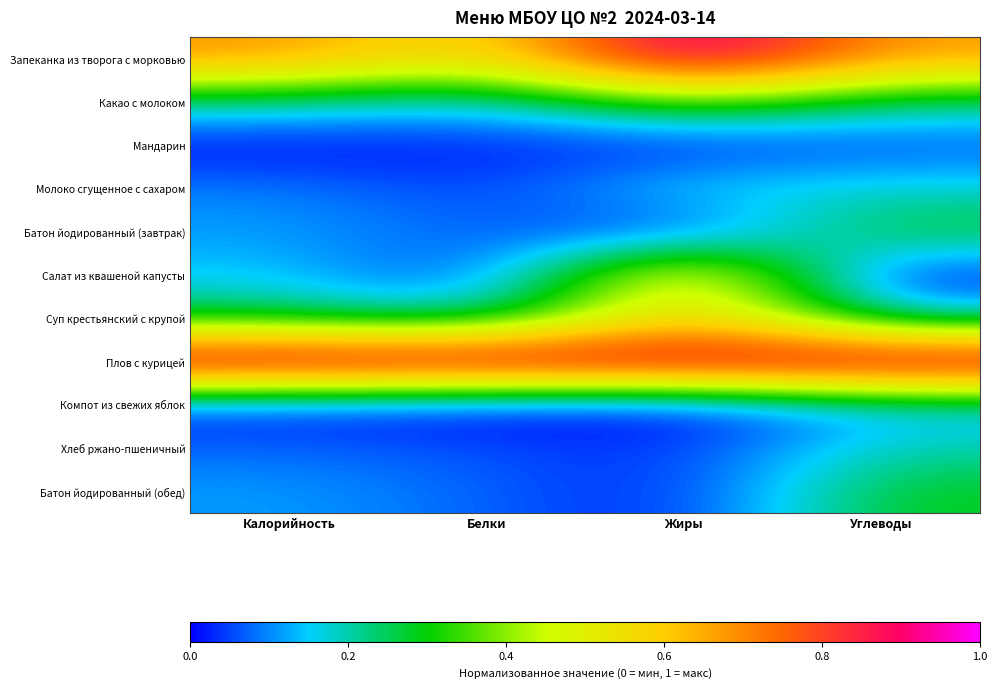

At which category does the chart reach its minimum across all series?

Калорийность